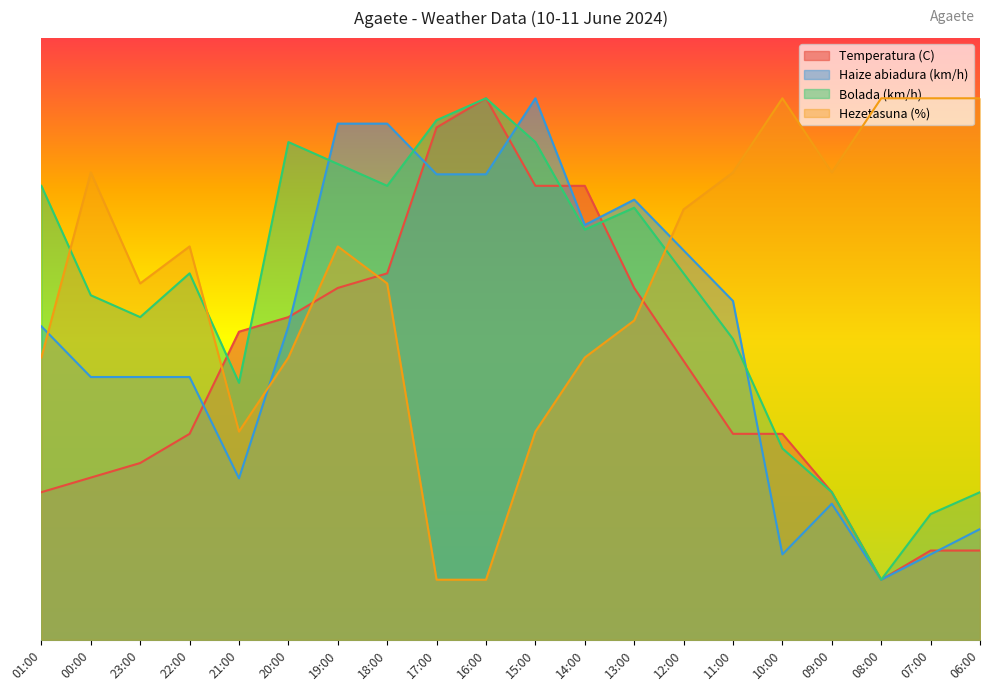

Rank the series at 19:00 from highest to lowest value.

Haize abiadura (km/h), Bolada (km/h), Hezetasuna (%), Temperatura (C)